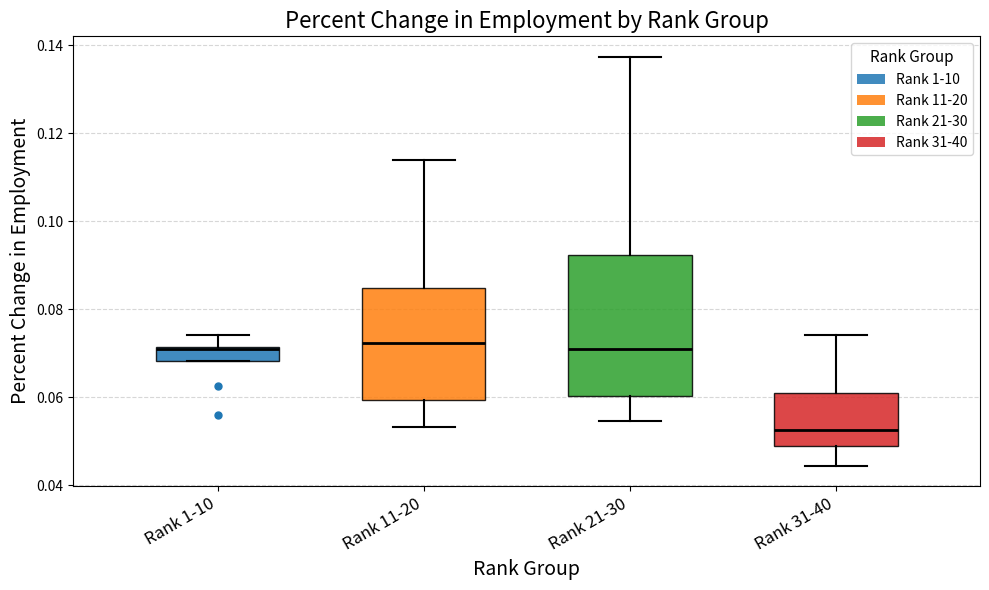

Which box is the tallest, from its lower edge to its upper edge?

Rank 21-30